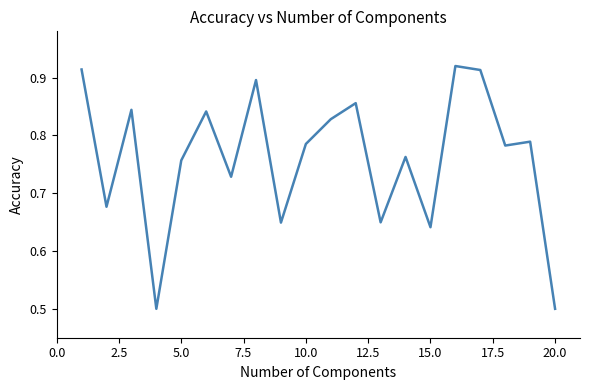

What is the smallest value displayed?

0.5